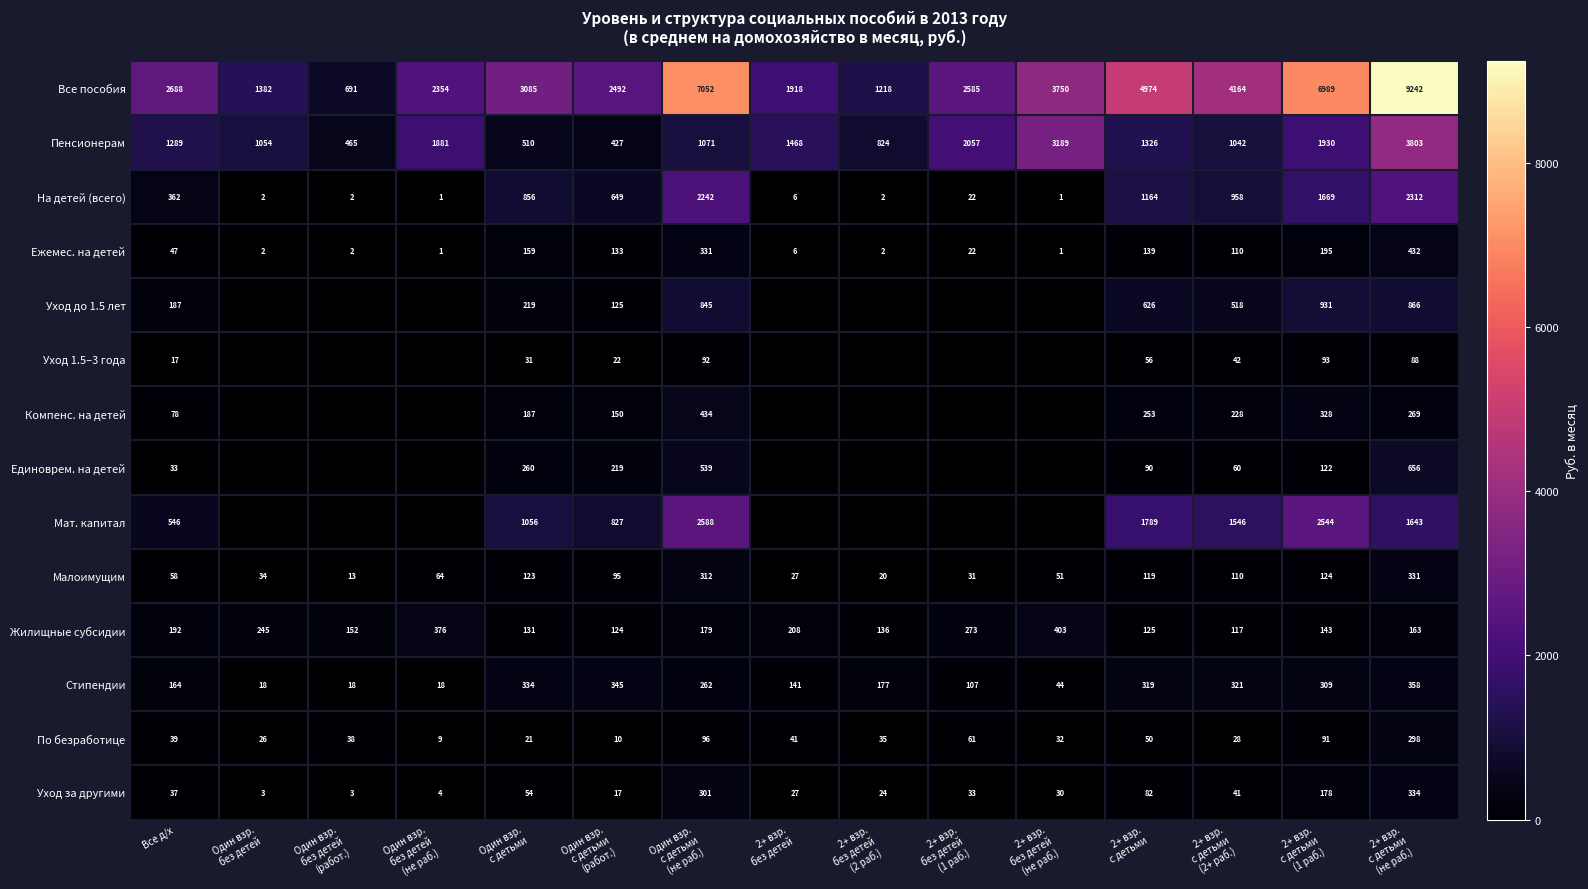

What is the sum of all Уход за другими values?

1168